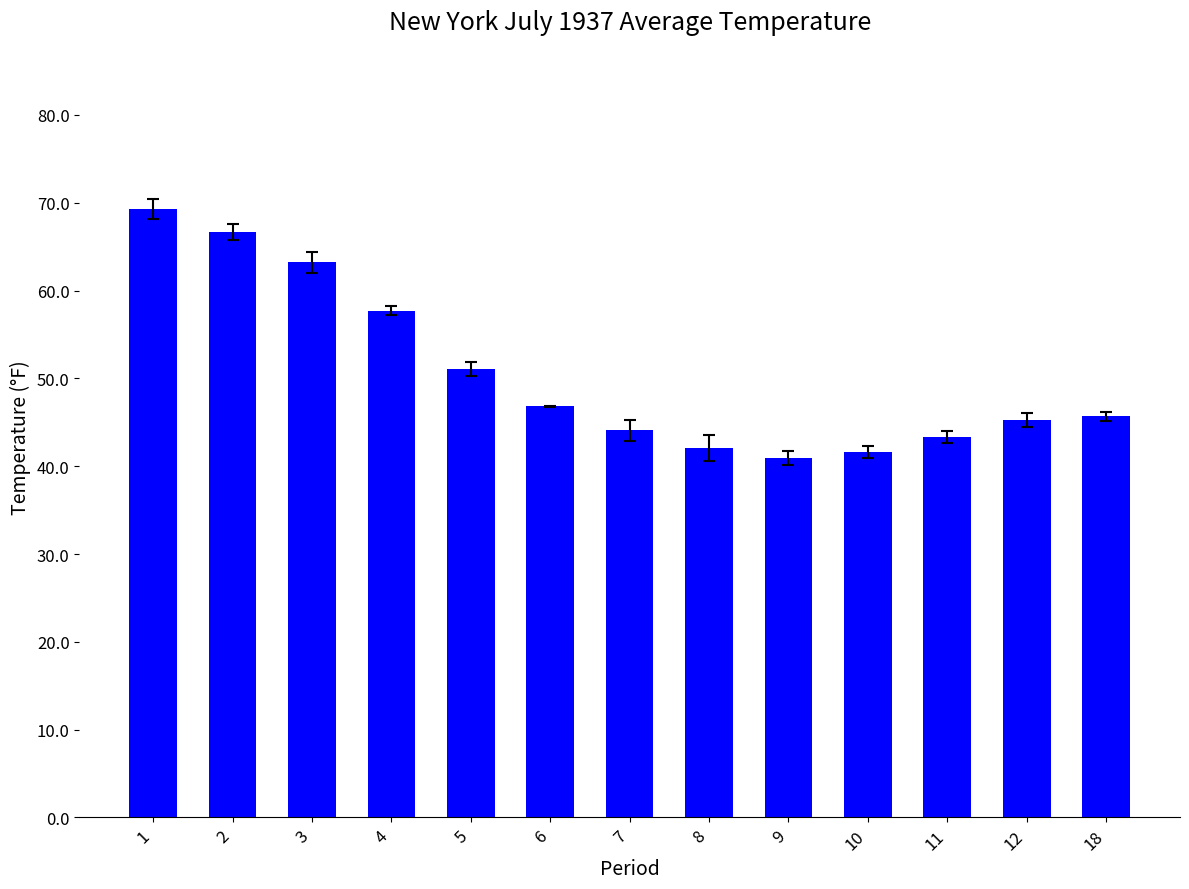

The value at 2 is 66.7. True or false?

True